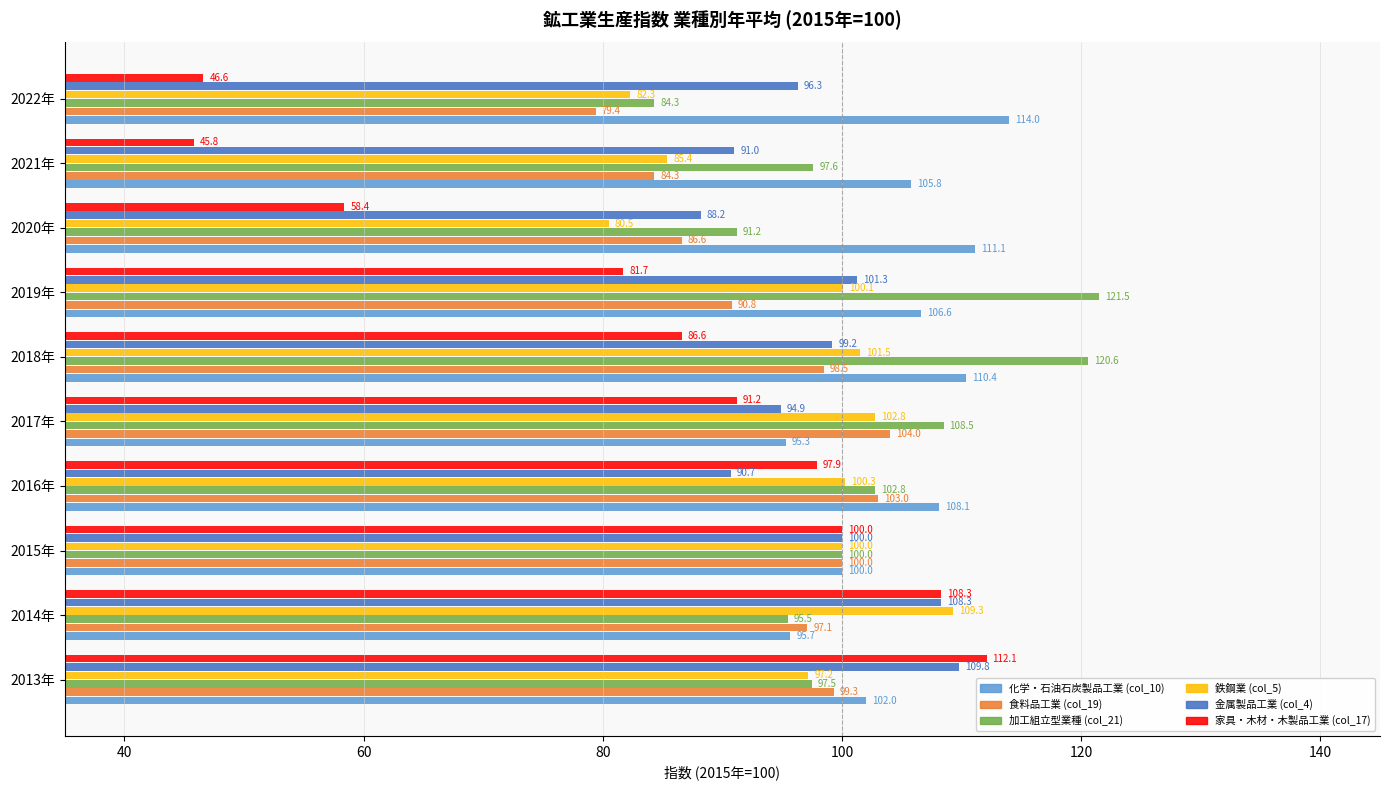

What value does the 家具・木材・木製品工業 (col_17) series have at 2020年?

58.4